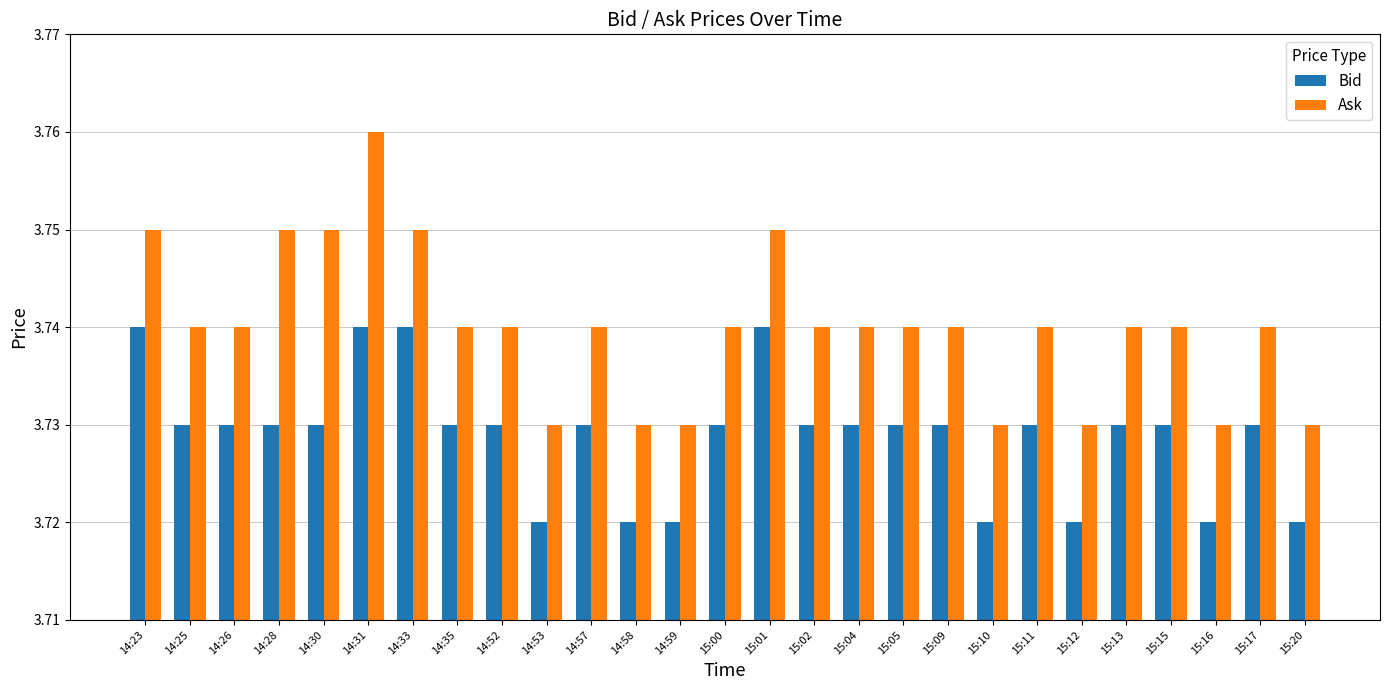

List the series in order of their overall mean, highest first.

Ask, Bid